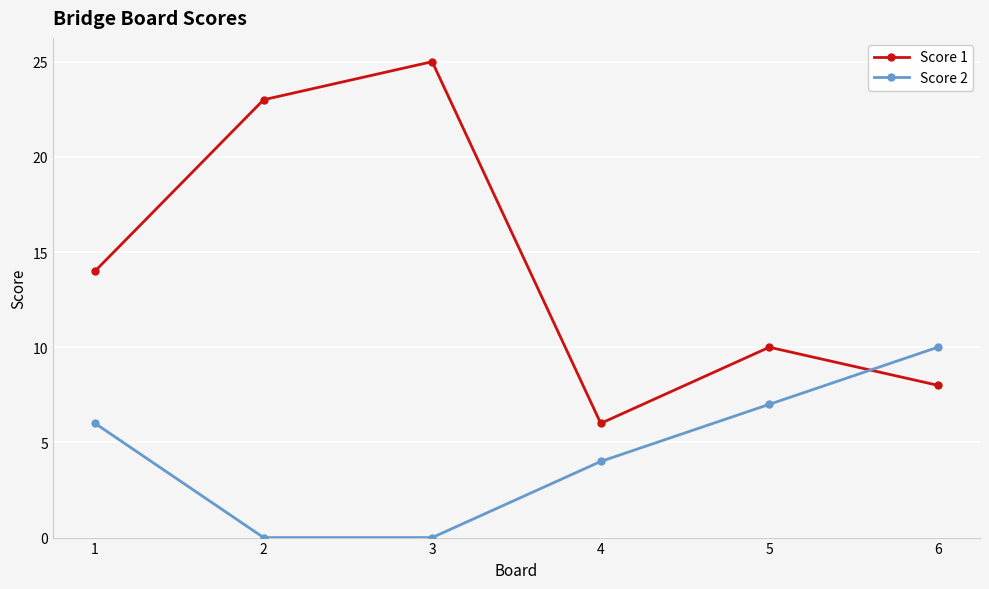

What is the difference between the Score 1 values at 2 and 4?

17